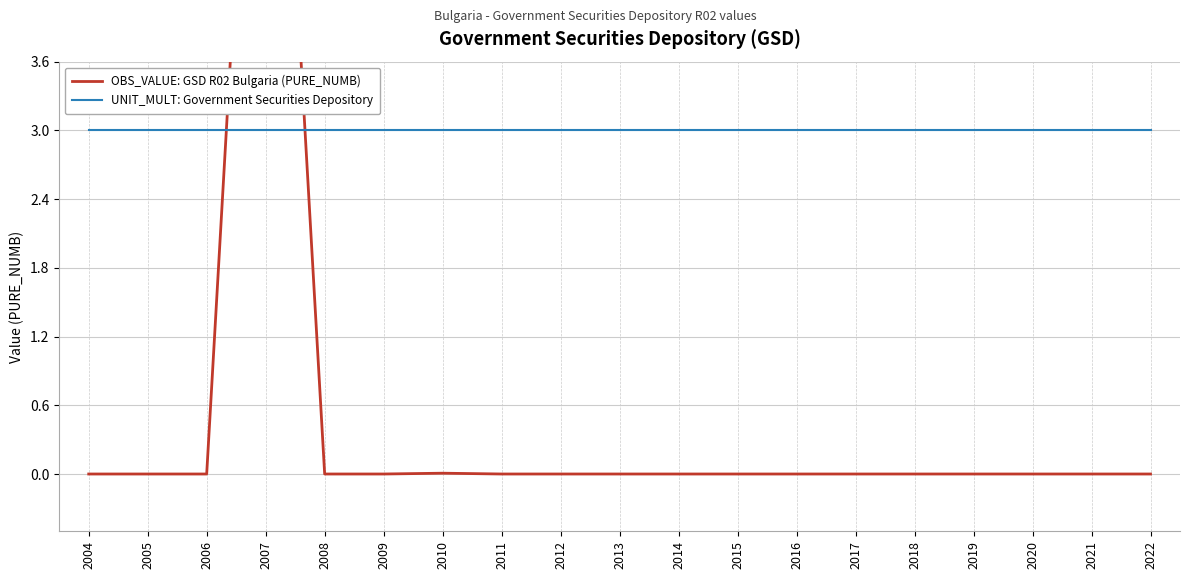

Rank the series by their maximum value, from lowest to highest.

UNIT_MULT: Government Securities Depository, OBS_VALUE: GSD R02 Bulgaria (PURE_NUMB)